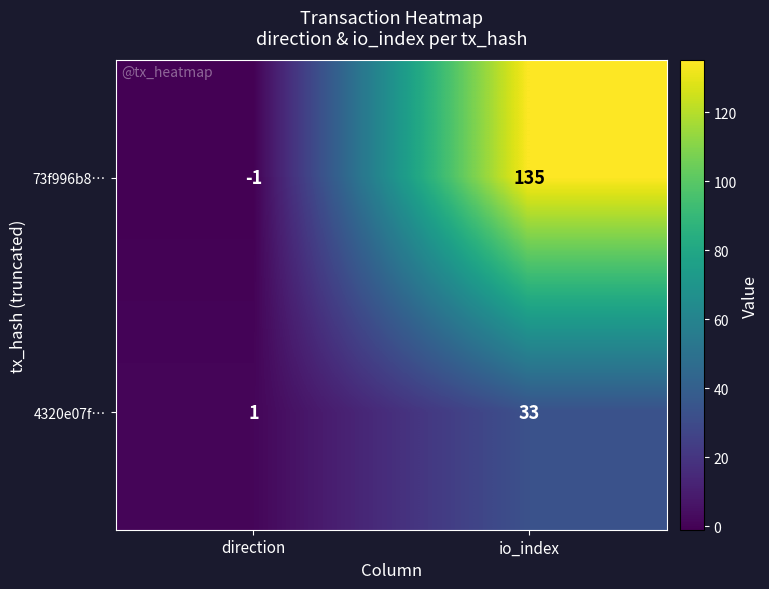

Which label corresponds to the smallest value in the chart?

direction